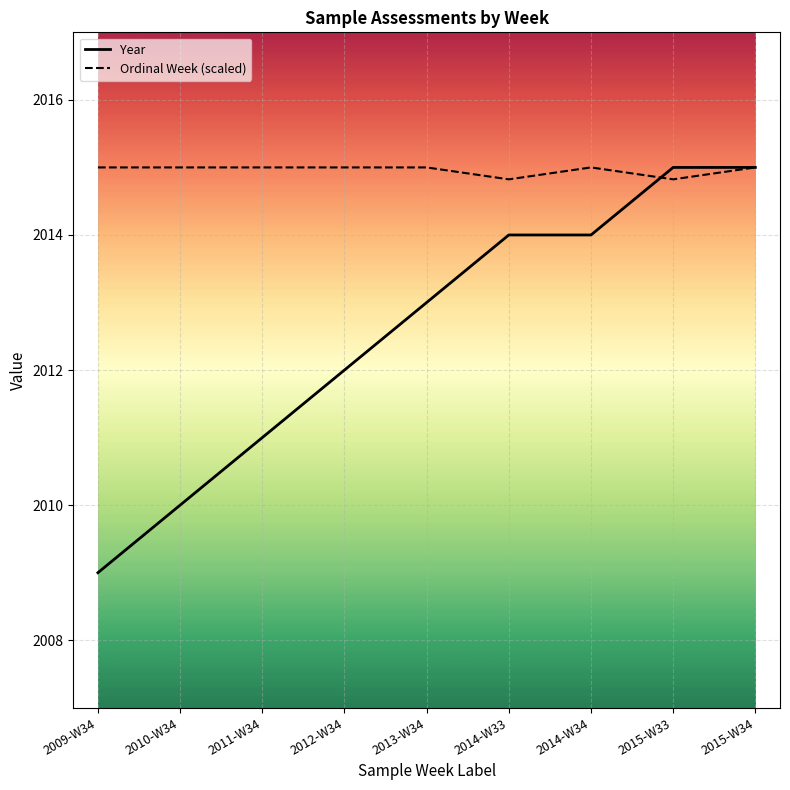

At 2011-W34, list the series in order from largest to smallest.

Ordinal Week (scaled), Year